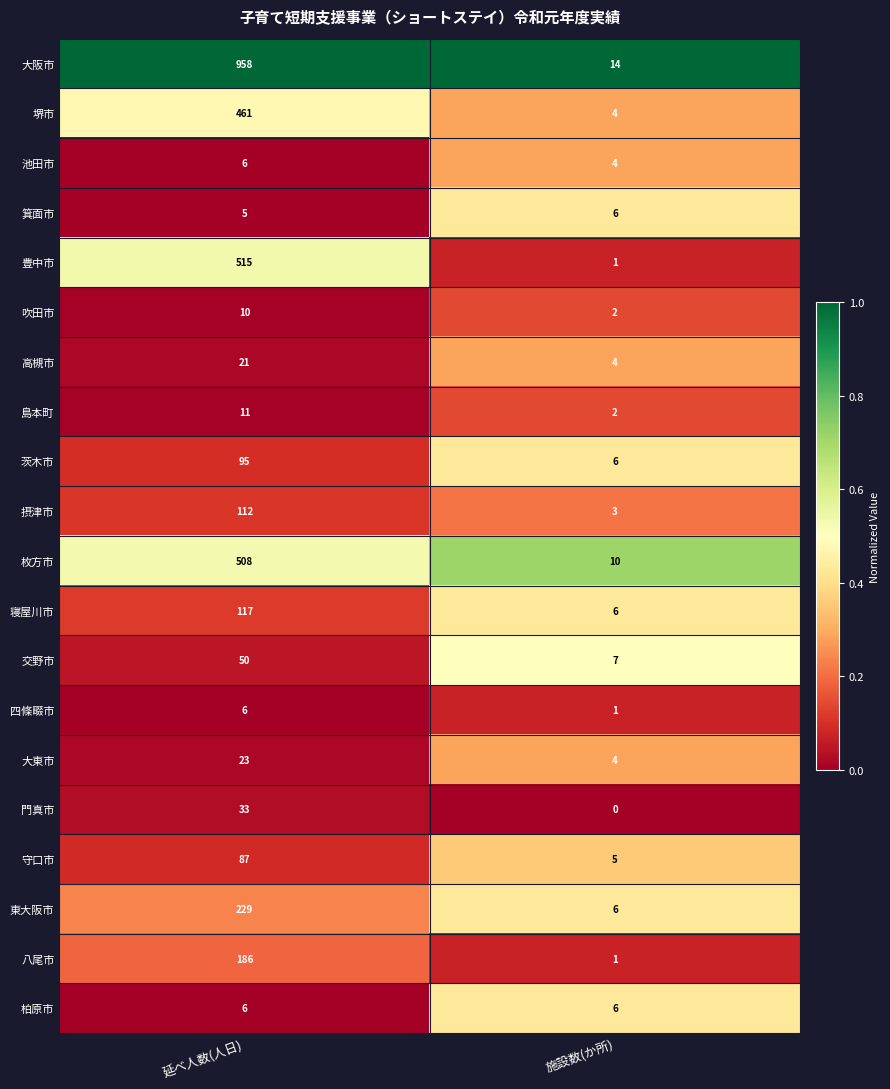

Read the 池田市 value at 延べ人数(人日).

6